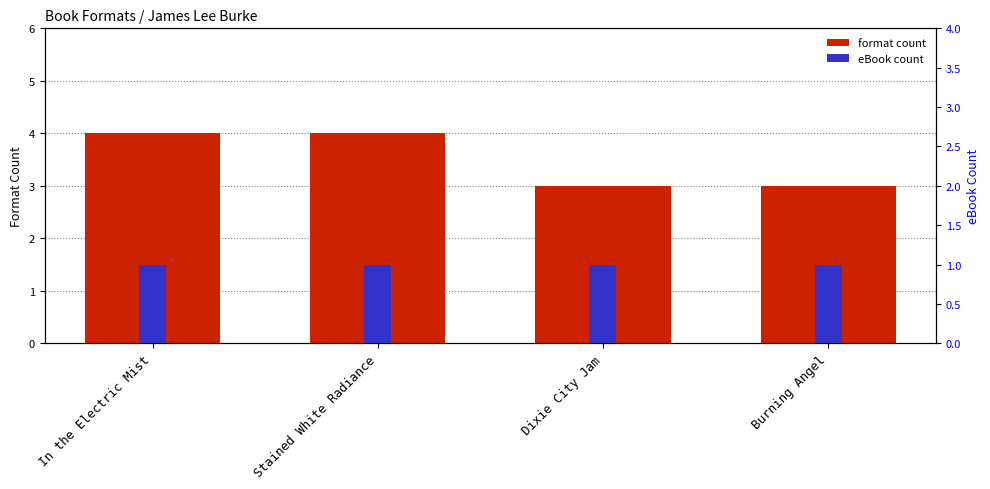

What is the value of the eBook count bar at the 4th from the left?

1